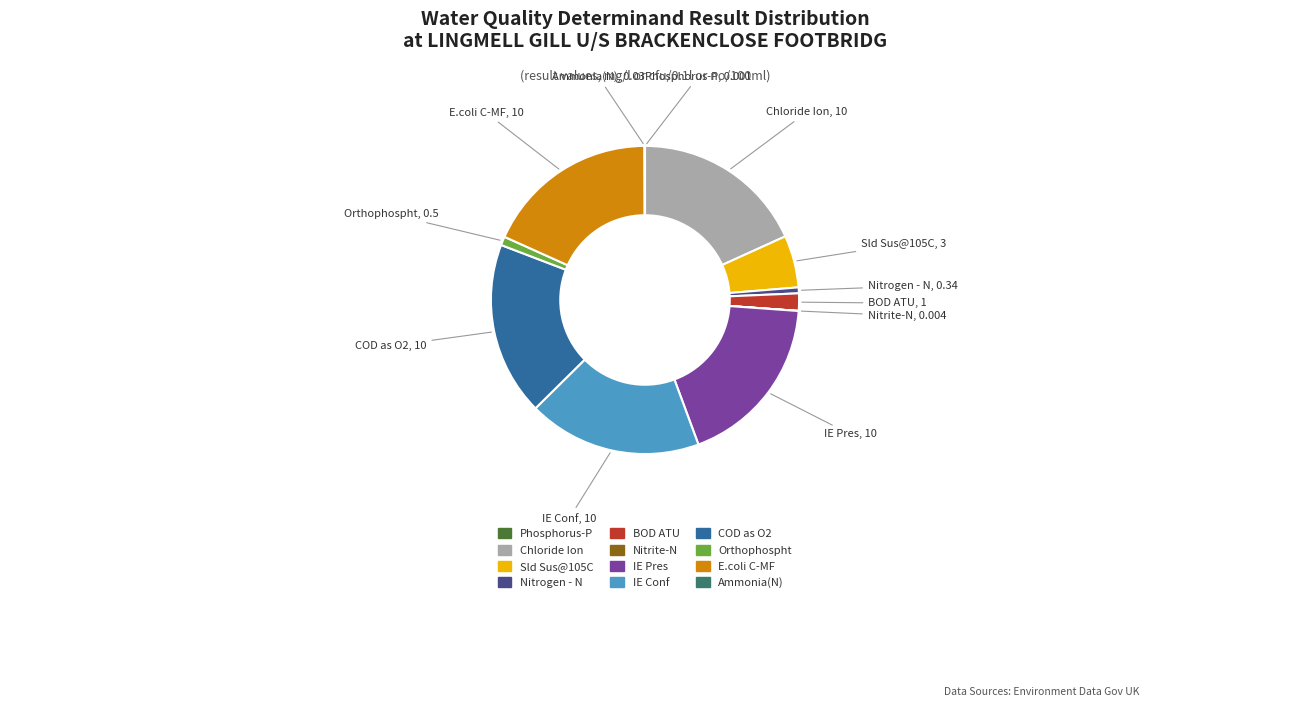

Is it true that IE Conf is 6% of the pie?

False